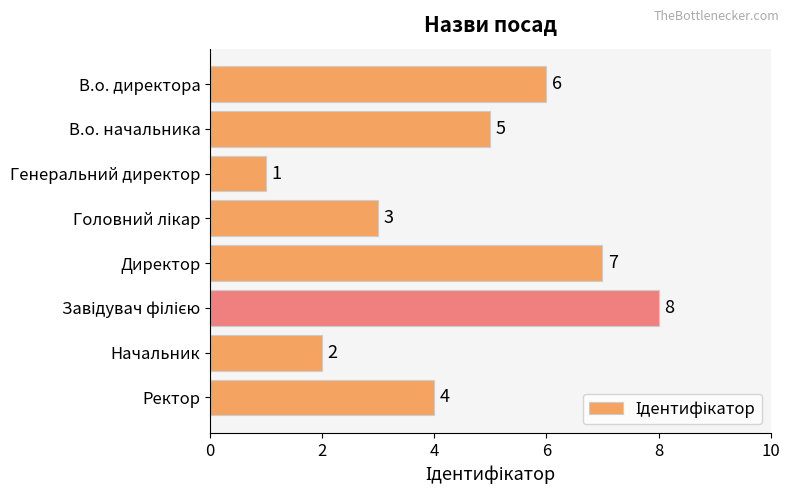

What is the label of the 7th bar from the top?

Начальник